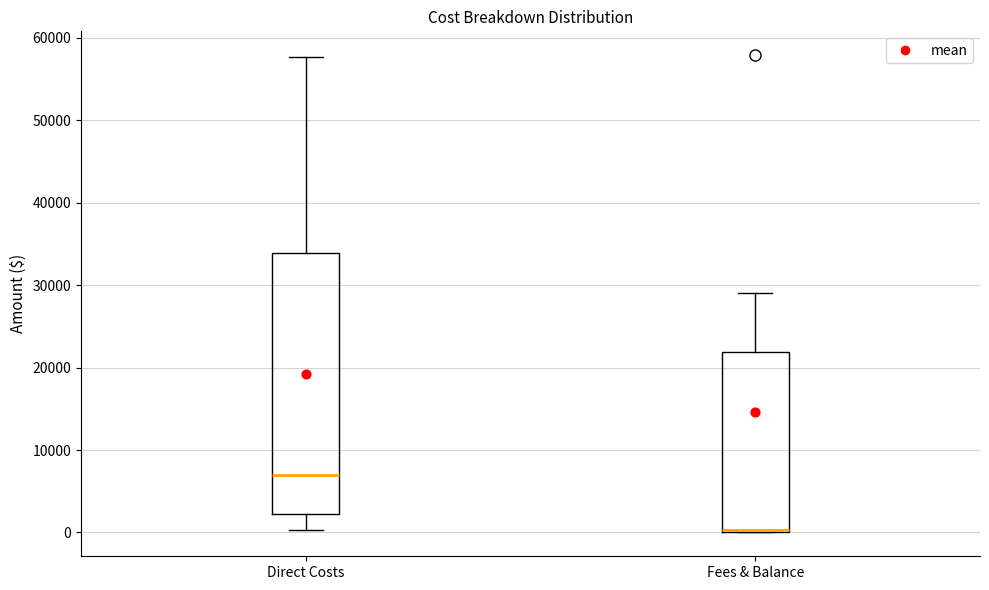

Reading left to right, transcribe this box plot: for each box, give where its median line is, the range the box spans, and where its two whiskers end, as read against the y-axis. The values are not printed on the chart, so give them approximately, as read against the axis.

Direct Costs: median 7000, box 2000 to 34000, whiskers 0 to 58000
Fees & Balance: median 0 (drawn on the box's lower edge), box 0 to 22000, whiskers 0 to 29000